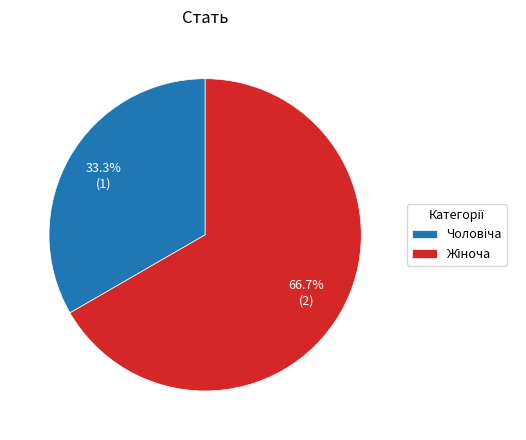

Does any single category account for the majority?

Yes